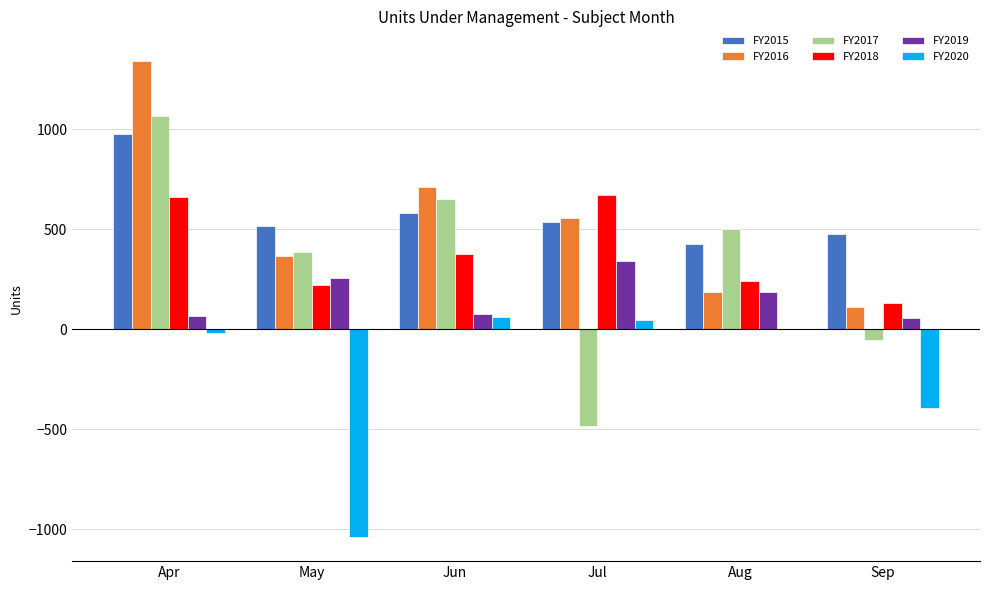

At which category is the sum across all series the highest?

Apr